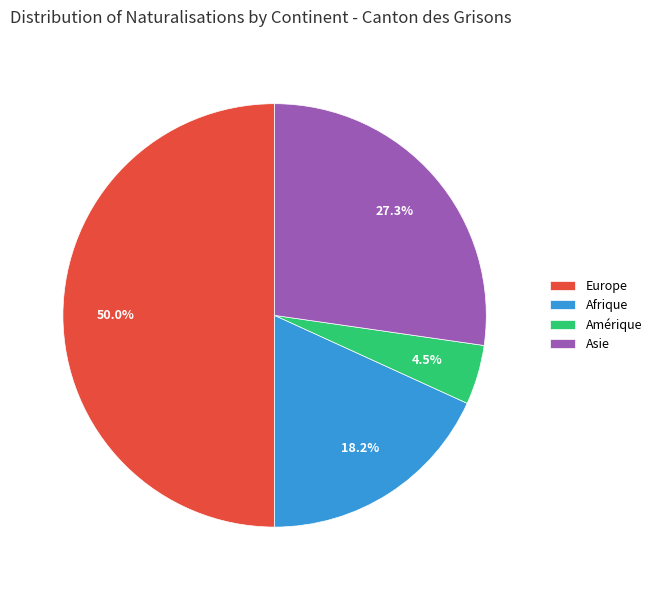

To the nearest percent, what portion does Asie represent?

27%